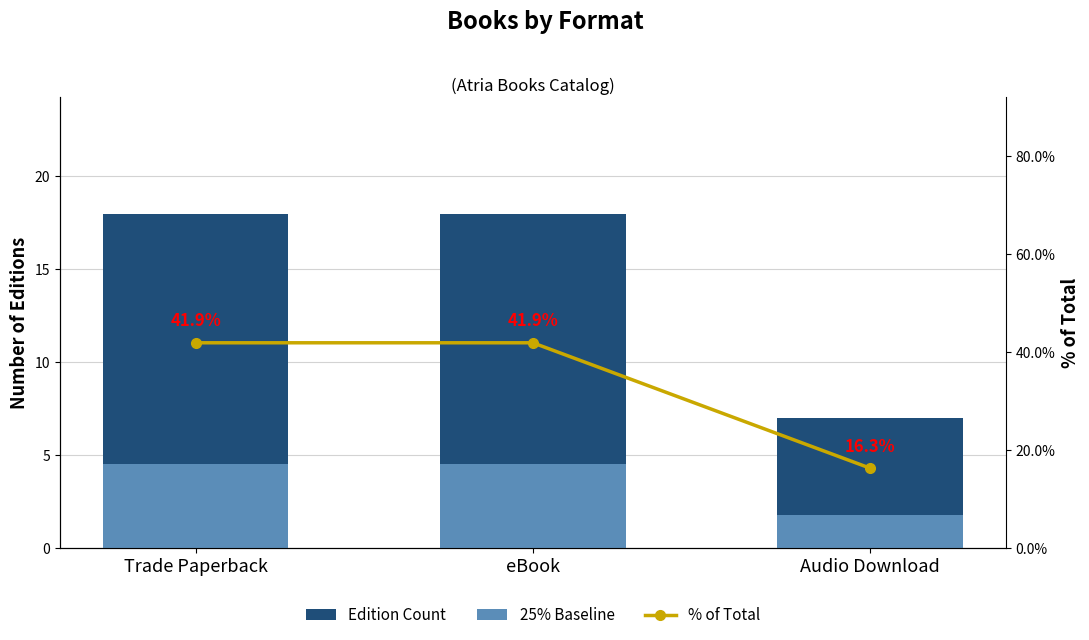

How many groups of bars are there?

3